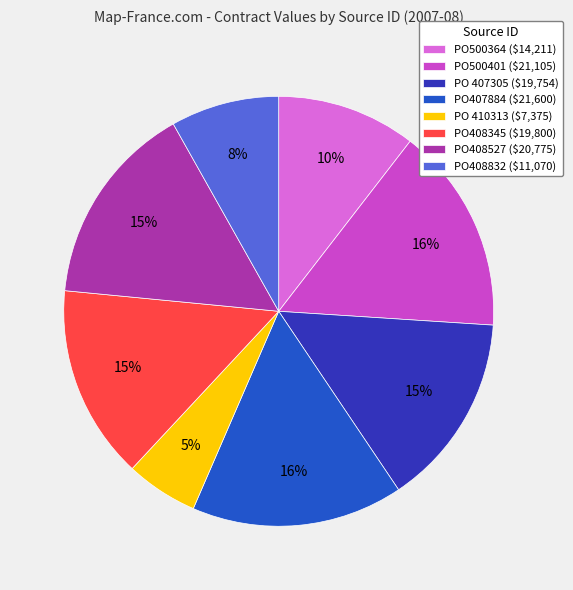

To the nearest percent, what is the difference between the PO 407305 and PO407884 slice percentages?

1%